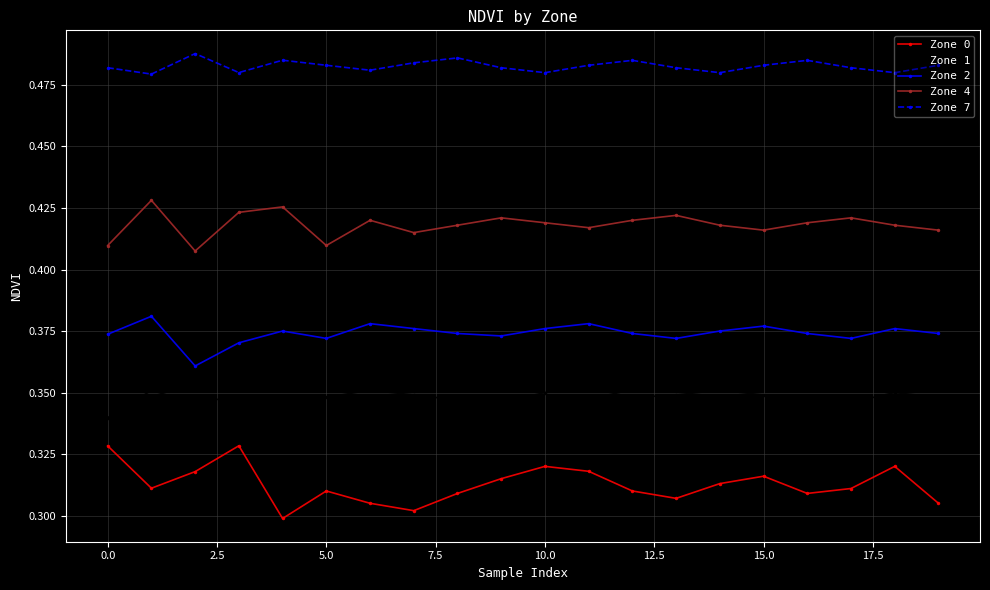

How many interior local peaks does the Zone 2 series have?

6